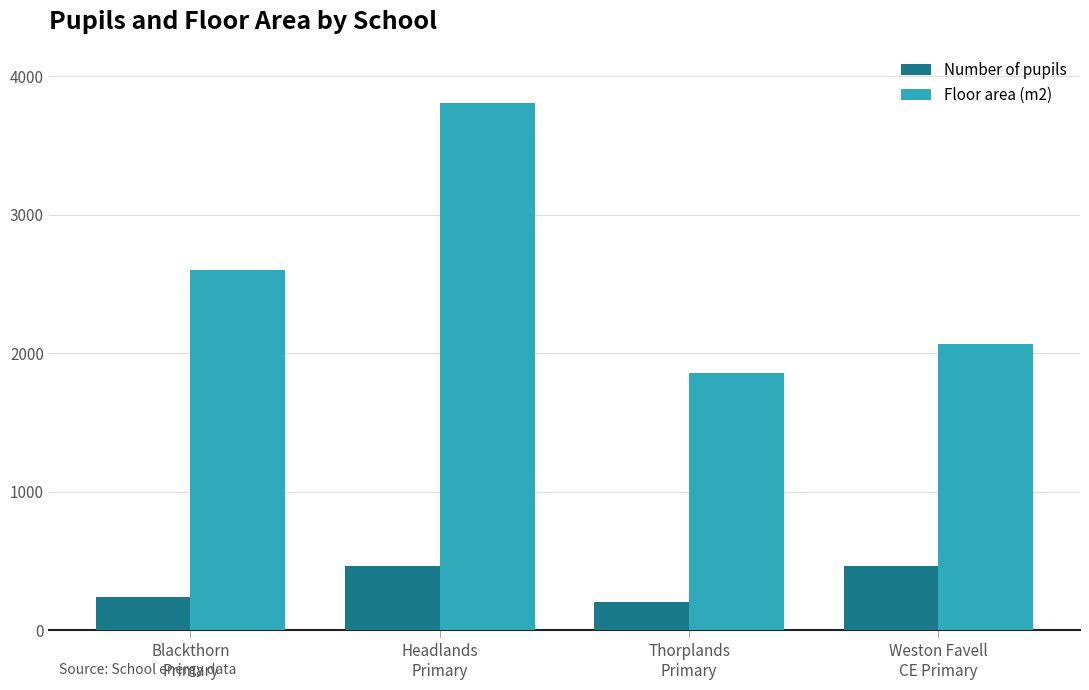

What is the value of the Number of pupils bar at the 1st from the left?

243